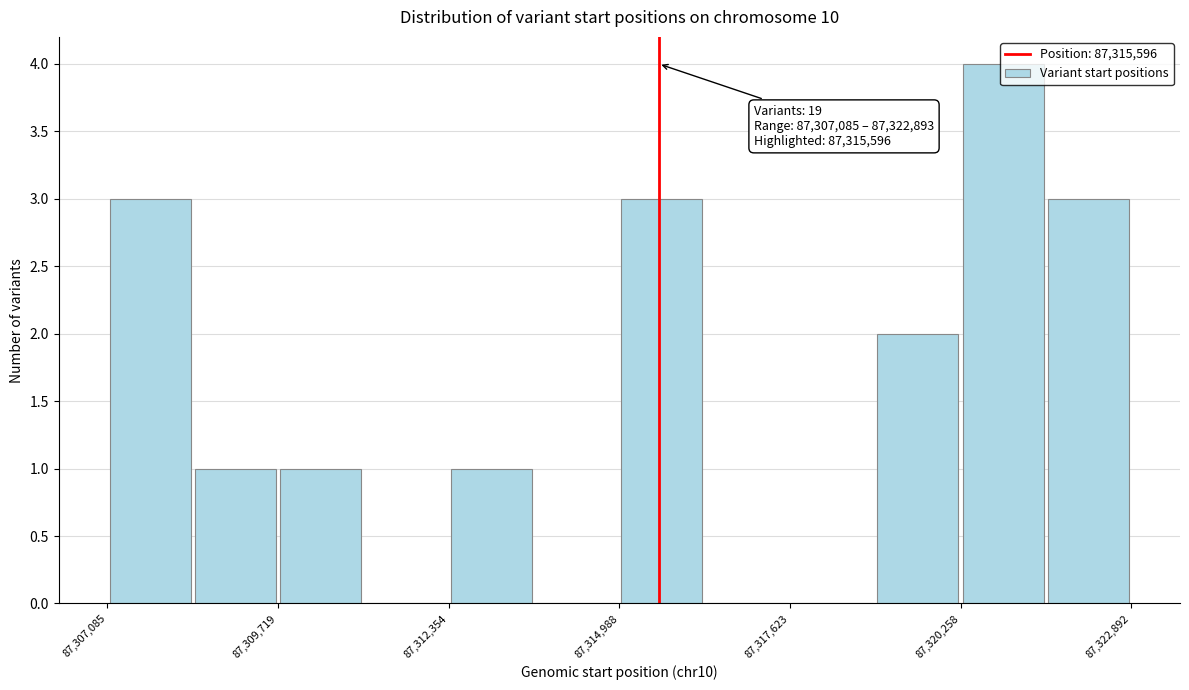

Around what value on the x-axis is the tallest bar? Give the approximate position of its centre, as read against the axis.

87321000